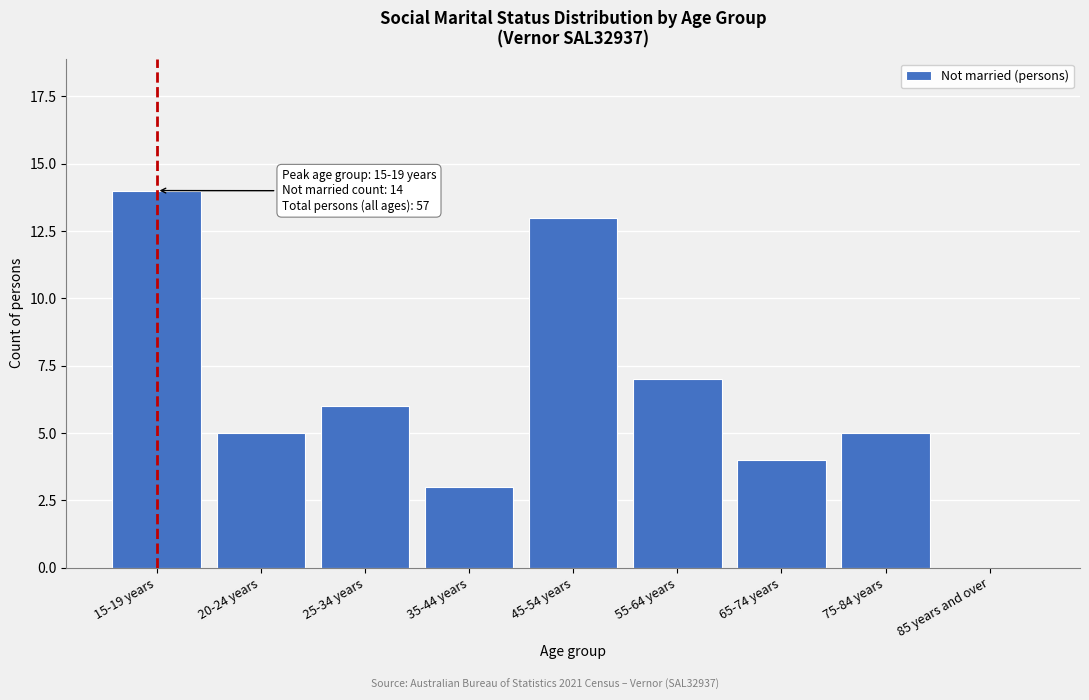

Reading right to left, what are all the values shown in this chart?

85 years and over=0	75-84 years=5	65-74 years=4	55-64 years=7	45-54 years=13	35-44 years=3	25-34 years=6	20-24 years=5	15-19 years=14